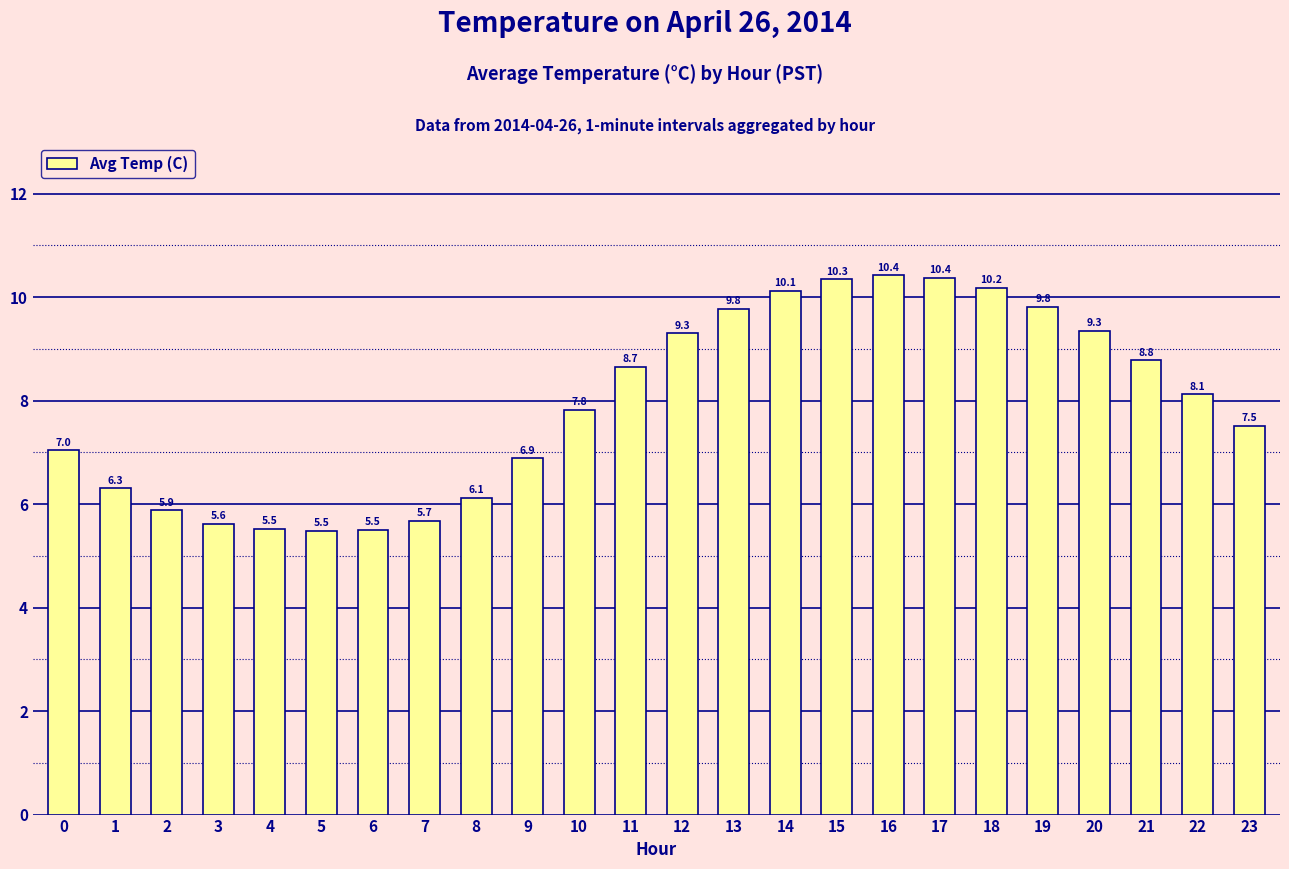

The chart shows a value of 5.7 at 7. True or false?

True